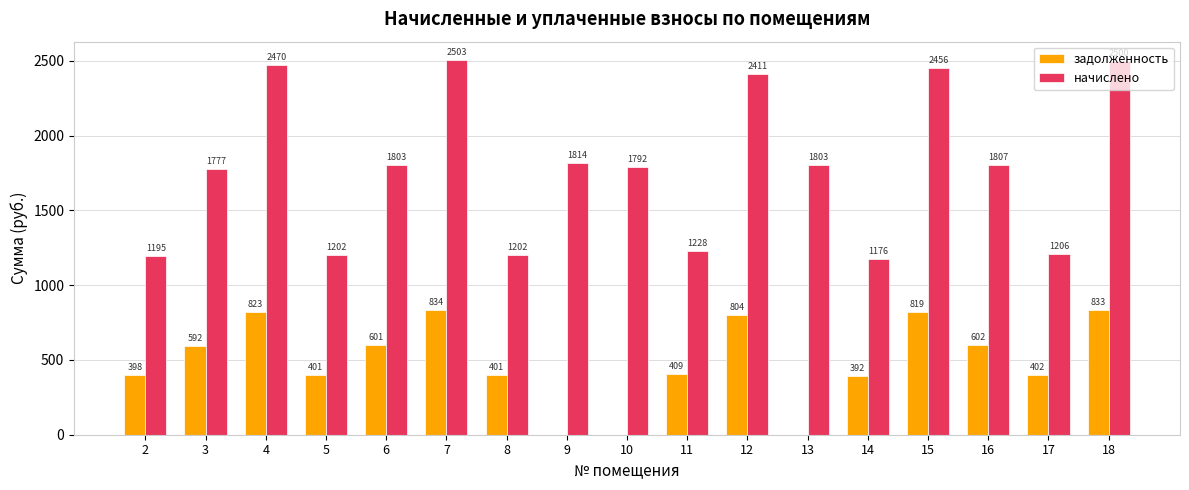

Which series has the widest spread of values?

начислено